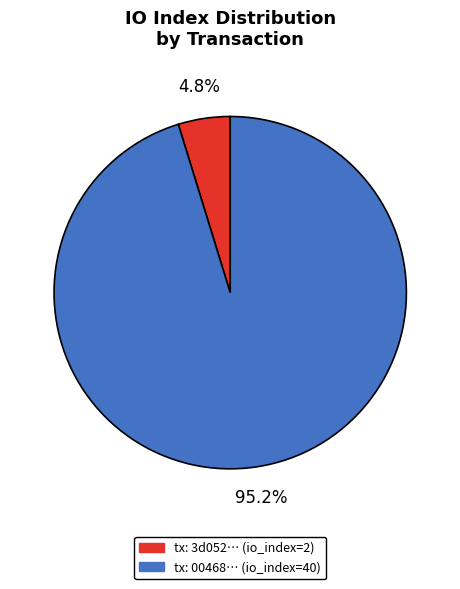

Is there any slice that represents more than half of the pie?

Yes